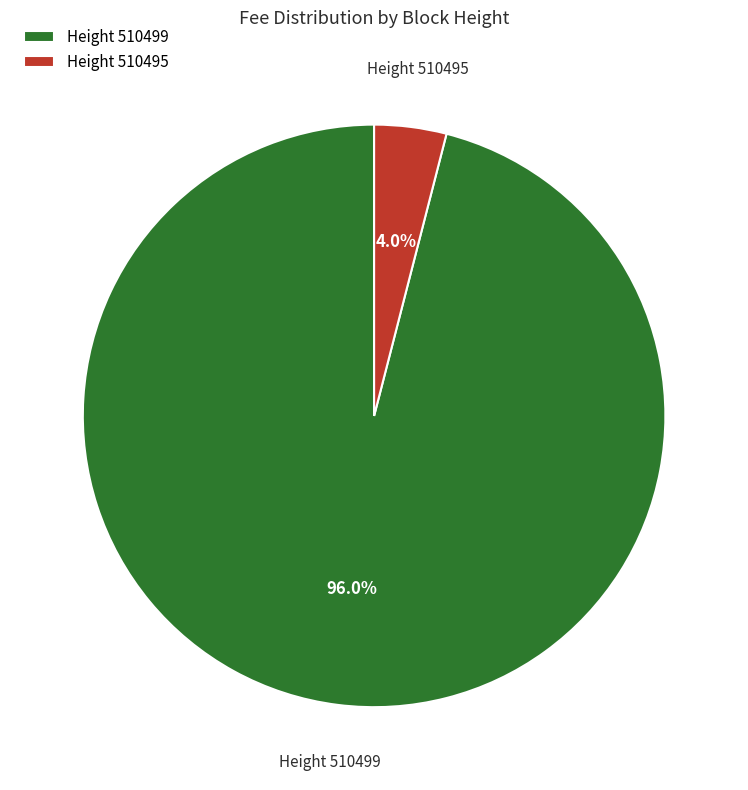

Between Height 510499 and Height 510495, which is larger?

Height 510499